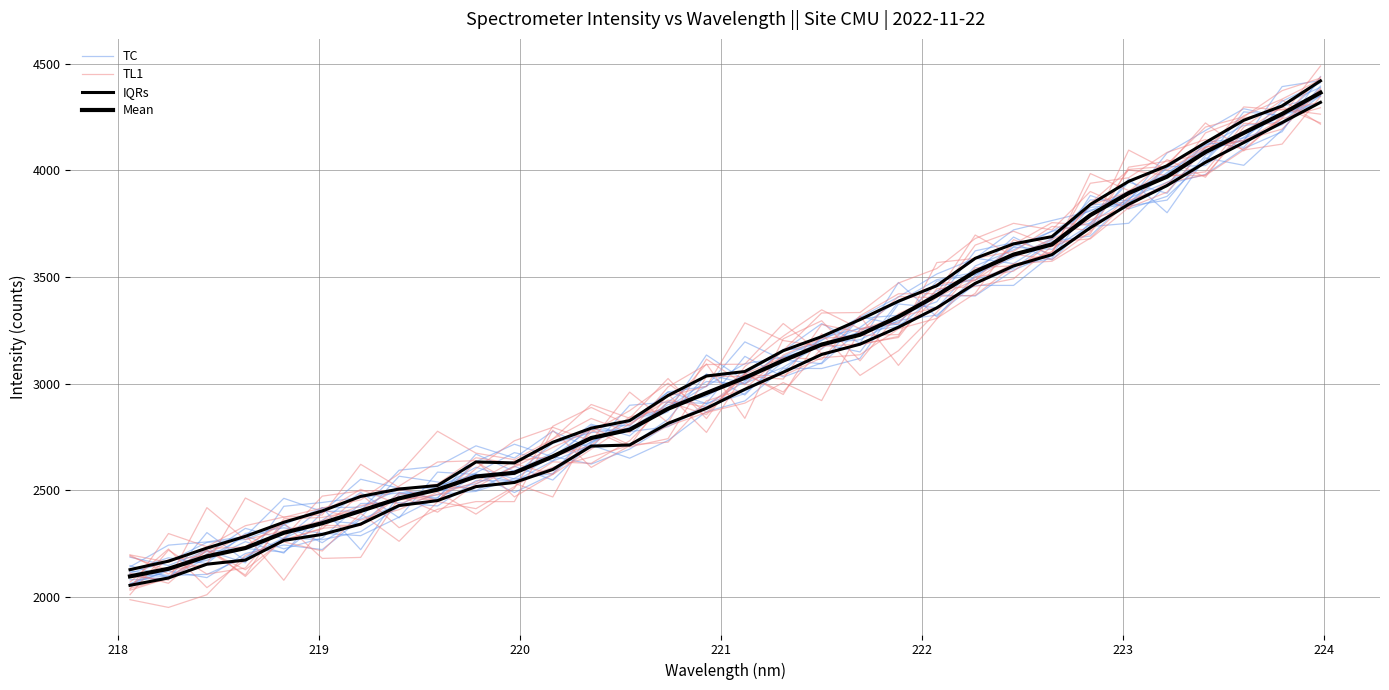

Which series has the largest total across all categories?

Mean